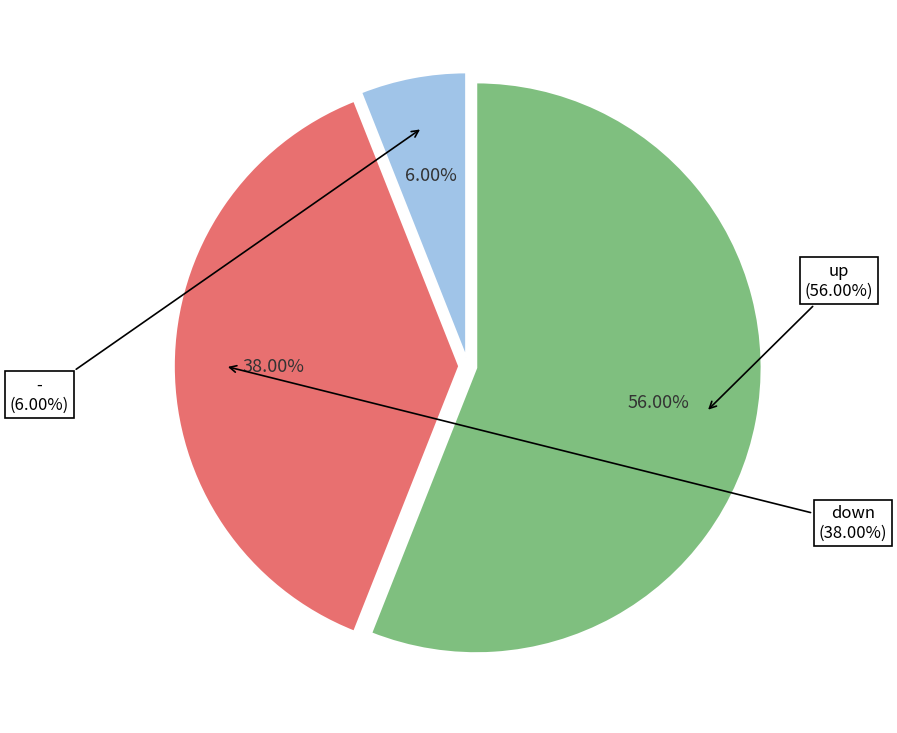

What is the change in value from up to down?

-18